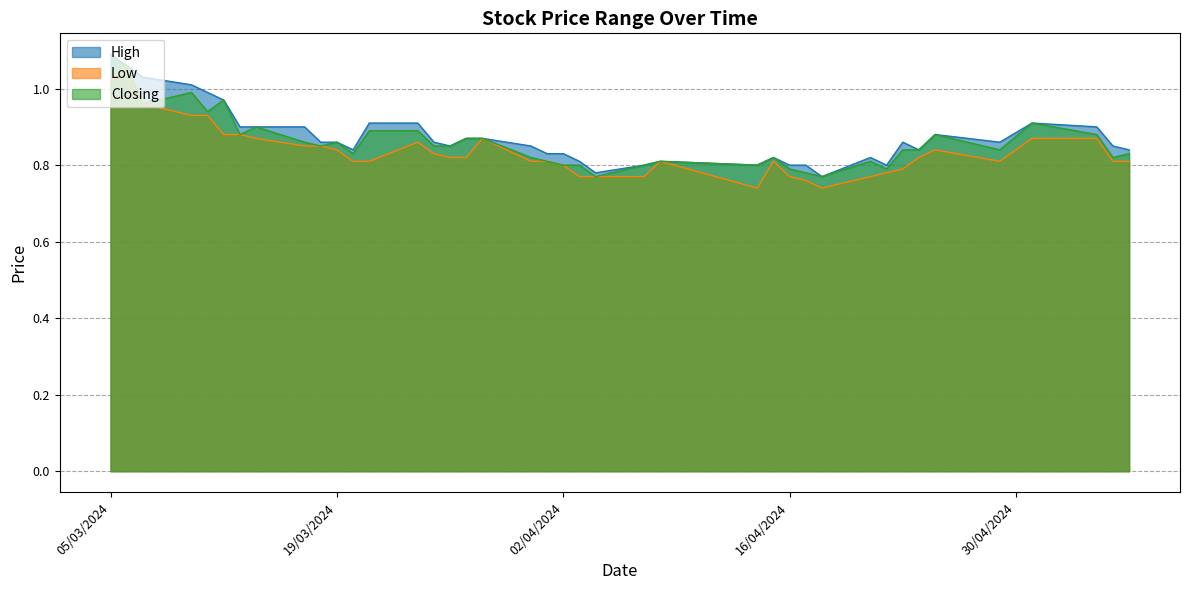

Is it true that Closing equals 0.2 at 24/03/2024?

False